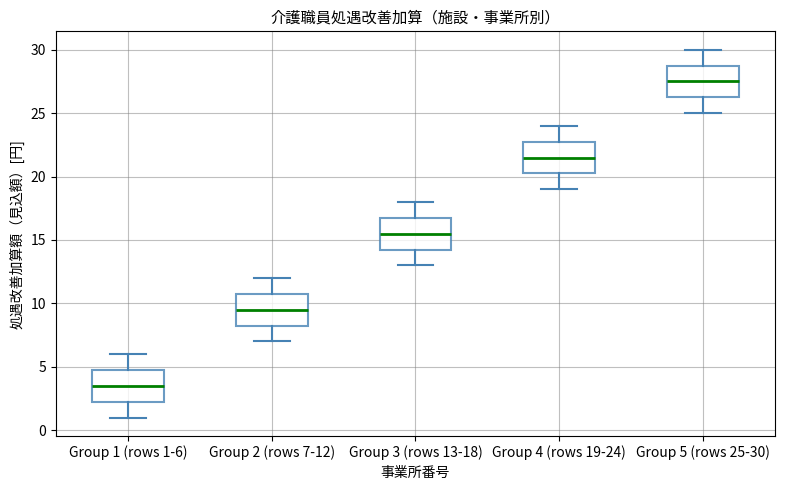

Reading left to right, read every box against the y-axis: the position of its median line, the range the box covers, and the ends of its whiskers. The values are not printed on the chart, so give them approximately, as read against the axis.

Group 1 (rows 1-6): median 3.5, box 2.5 to 5.0, whiskers 1.0 to 6.0
Group 2 (rows 7-12): median 9.5, box 8.5 to 11.0, whiskers 7.0 to 12.0
Group 3 (rows 13-18): median 15.5, box 14.5 to 17.0, whiskers 13.0 to 18.0
Group 4 (rows 19-24): median 21.5, box 20.5 to 23.0, whiskers 19.0 to 24.0
Group 5 (rows 25-30): median 27.5, box 26.5 to 29.0, whiskers 25.0 to 30.0